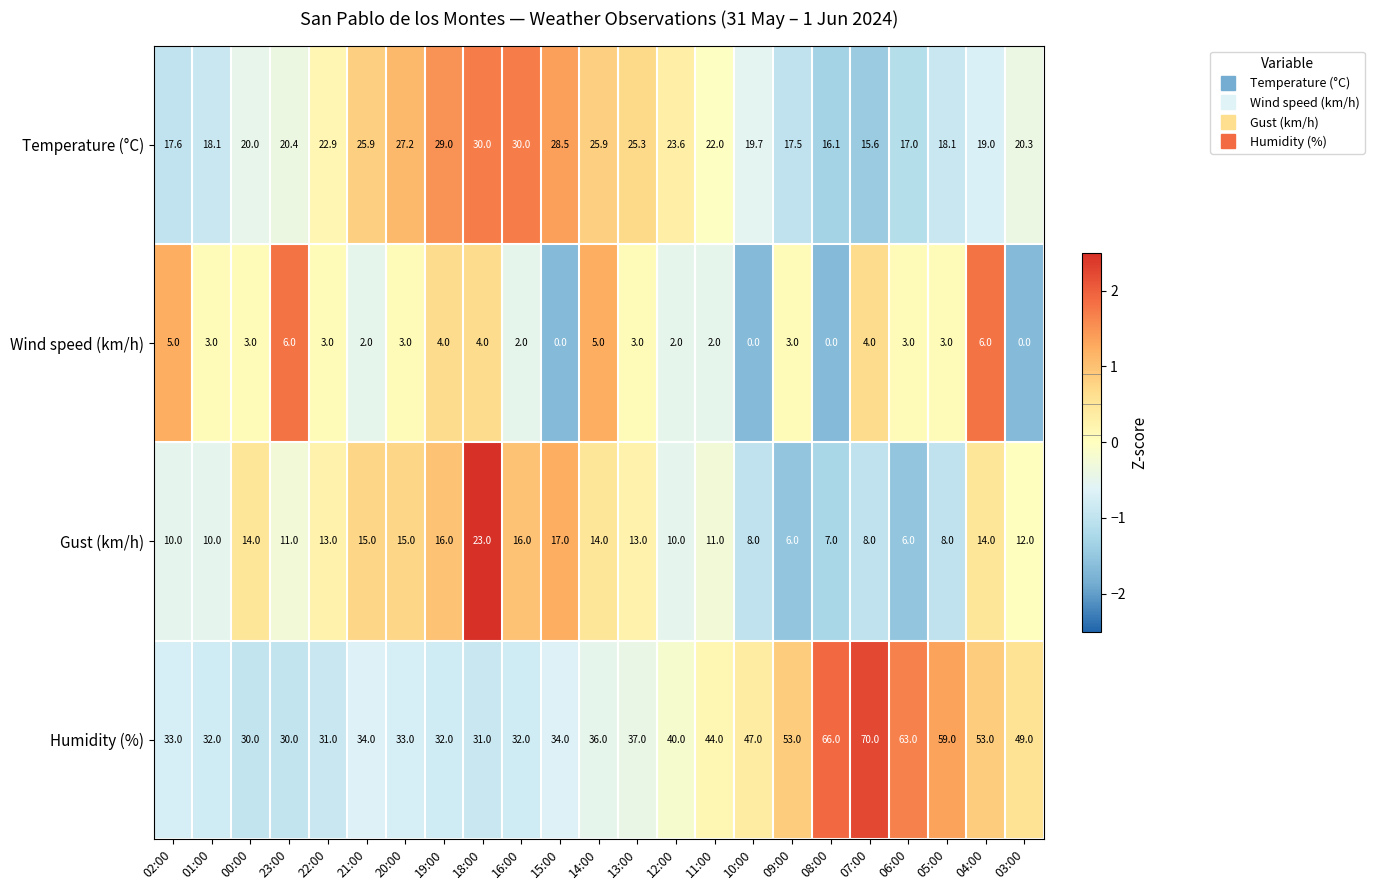

What is the maximum value for Temperature (°C)?

30.0